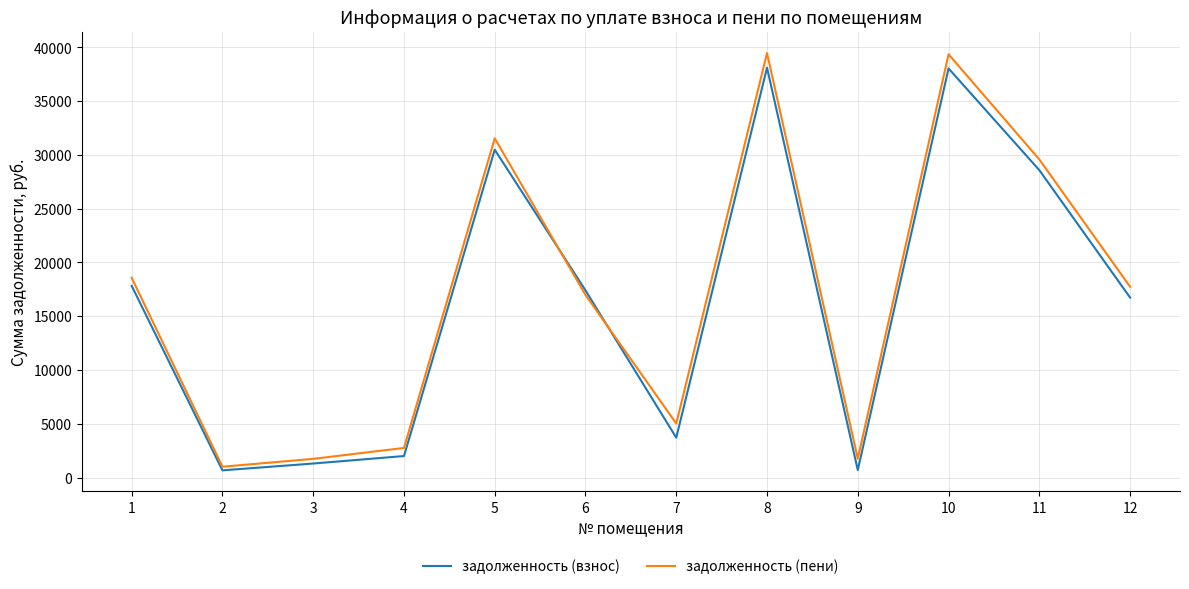

Is the value of задолженность (пени) at 3 greater than the value of задолженность (взнос) at 5?

No